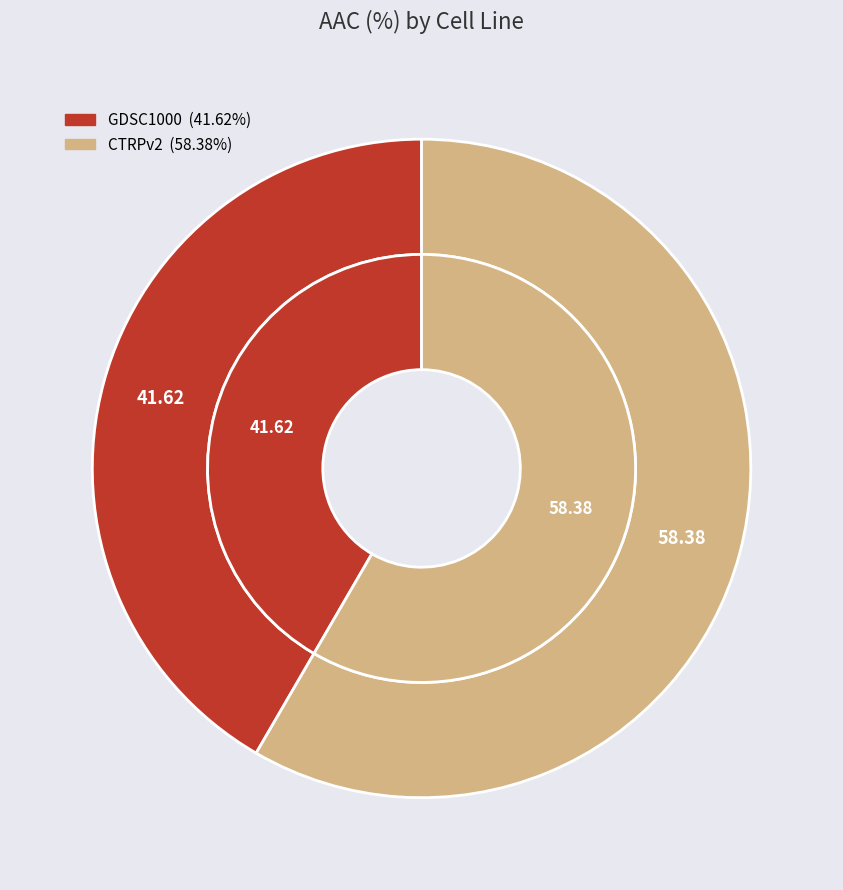

Which category accounts for the majority?

CTRPv2